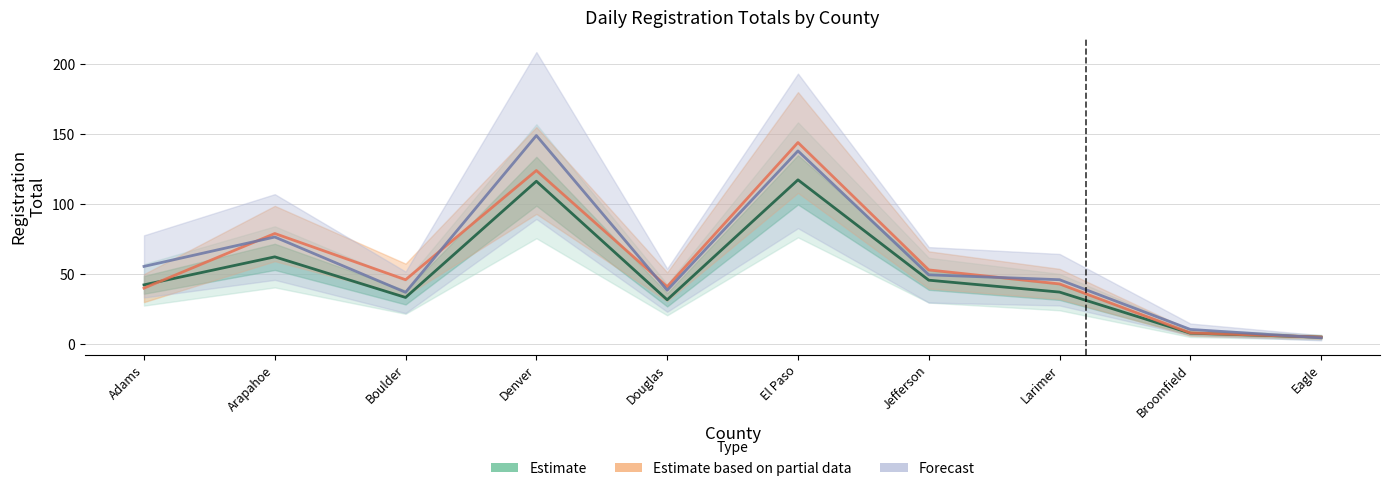

Where do Estimate based on partial data and Estimate first cross each other?

Adams and Arapahoe